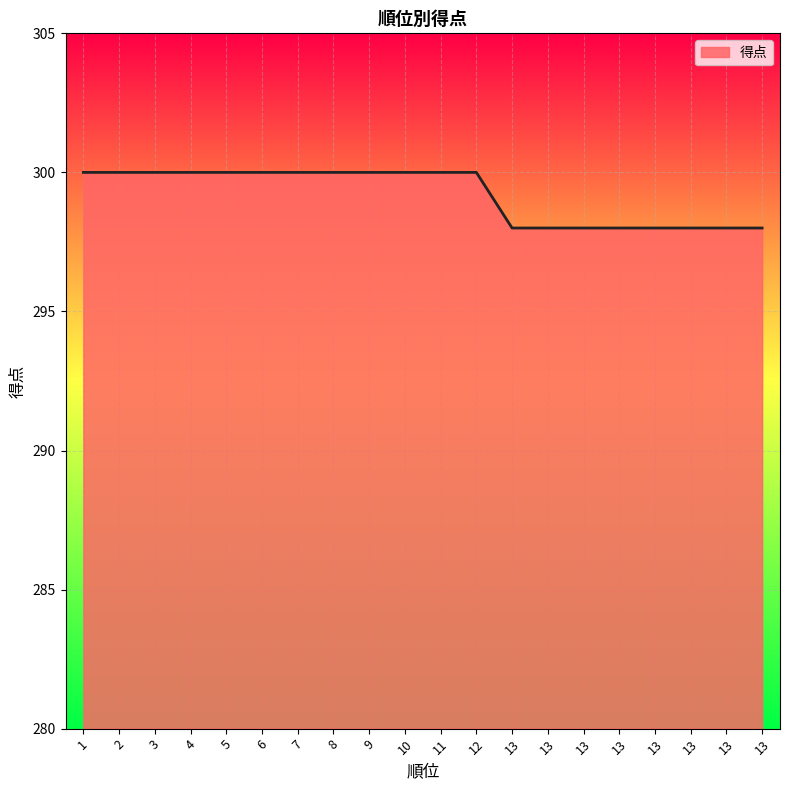

True or false: the data shows 171 at 10.

False